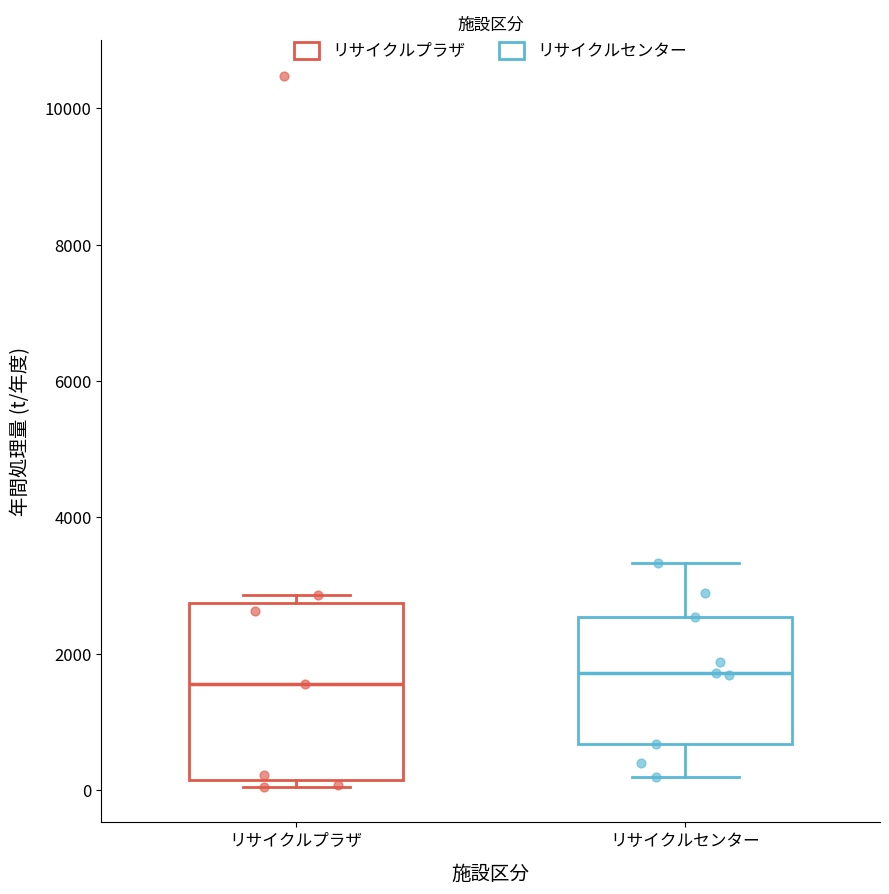

Reading left to right, read every box against the y-axis: the position of its median line, the range the box covers, and the ends of its whiskers. The values are not printed on the chart, so give them approximately, as read against the axis.

リサイクルプラザ: median 1600, box 200 to 2800, whiskers 0 to 2800 (just above the box's upper edge)
リサイクルセンター: median 1800, box 600 to 2600, whiskers 200 to 3400